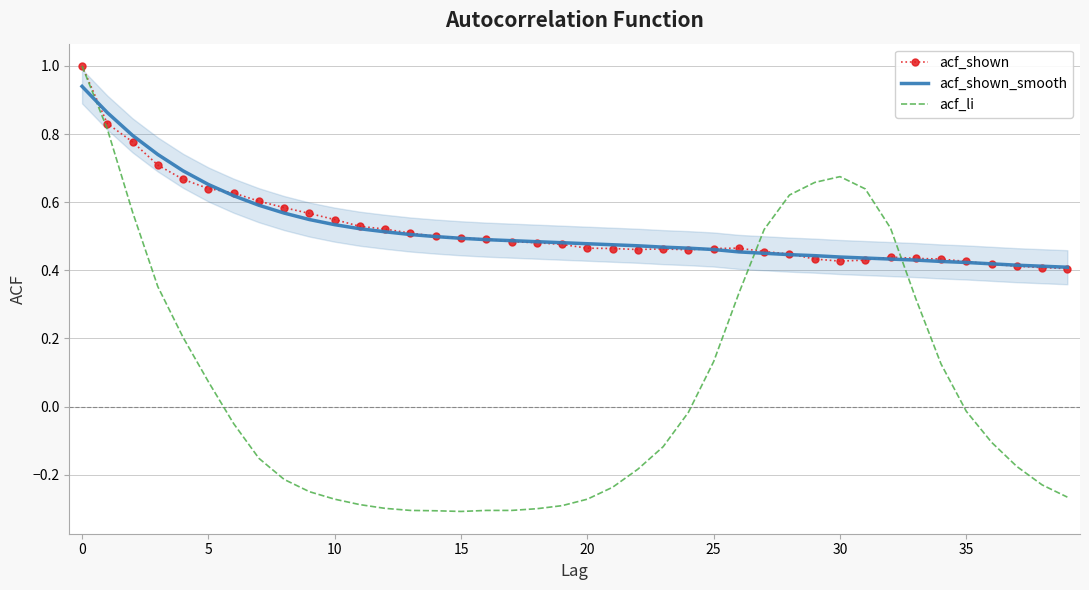

Which series has the largest range (max minus min)?

acf_li